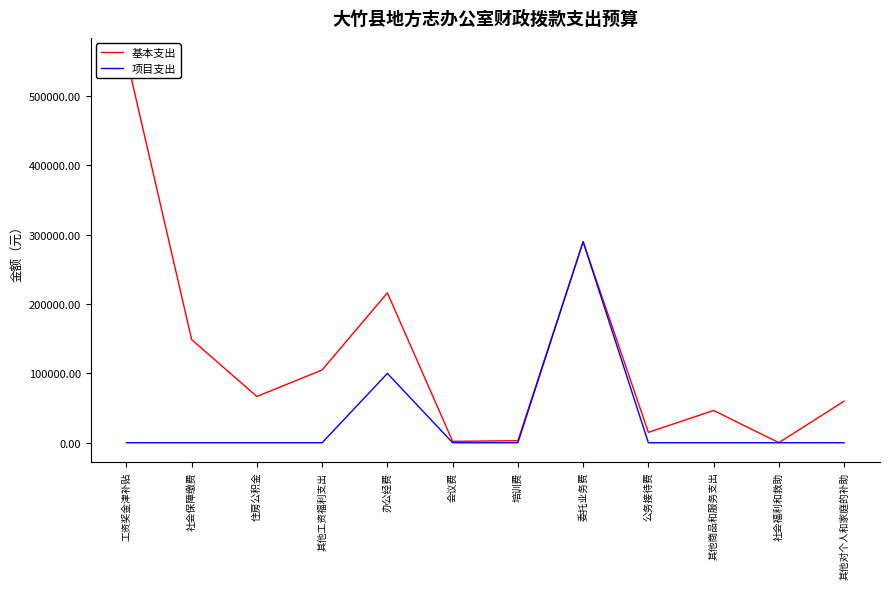

Reading left to right, transcribe all the data shown in this chart.

基本支出: 工资奖金津补贴=556060	社会保障缴费=148731	住房公积金=66727	其他工资福利支出=105000	办公经费=216209	会议费=2000	培训费=3000	委托业务费=290000	公务接待费=15000	其他商品和服务支出=46556	社会福利和救助=120	其他对个人和家庭的补助=60000
项目支出: 工资奖金津补贴=0	社会保障缴费=0	住房公积金=0	其他工资福利支出=0	办公经费=100000	会议费=0	培训费=0	委托业务费=290000	公务接待费=0	其他商品和服务支出=0	社会福利和救助=0	其他对个人和家庭的补助=0